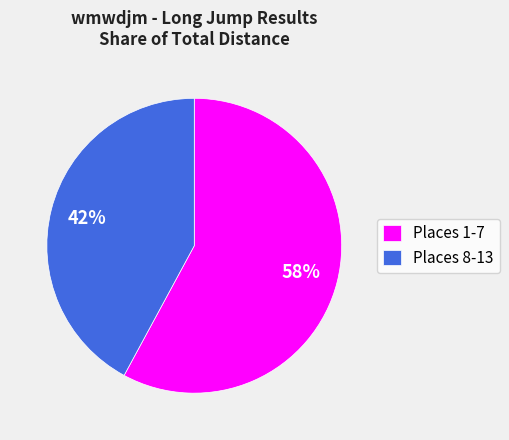

To the nearest percent, what is the difference between the largest and smallest slice percentages?

16%